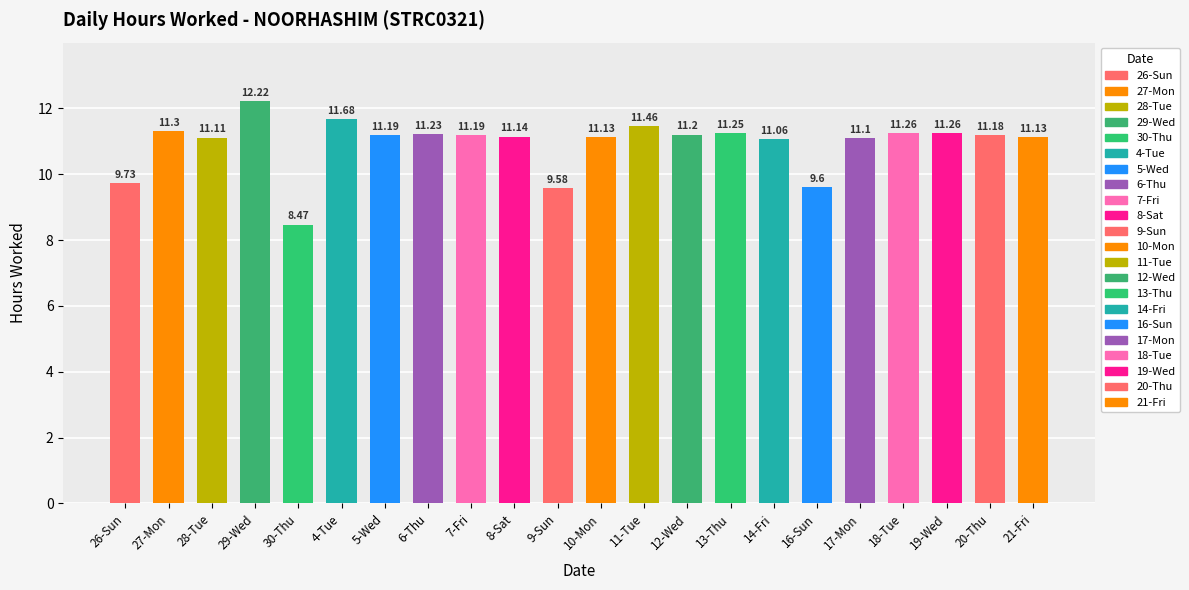

What is the change in value from 26-Sun to 13-Thu?

+1.5